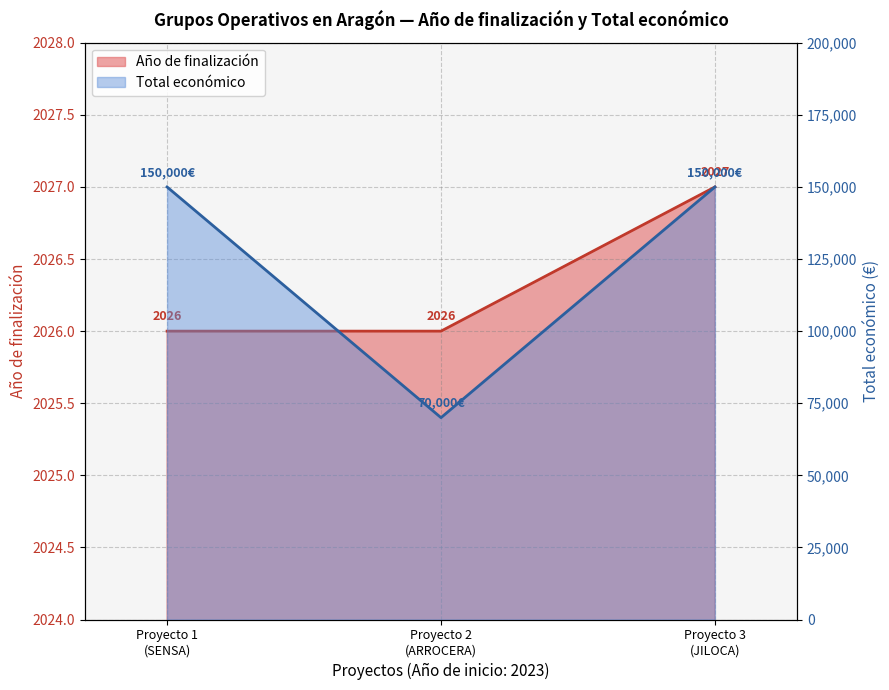

Does the chart have visible grid lines?

Yes